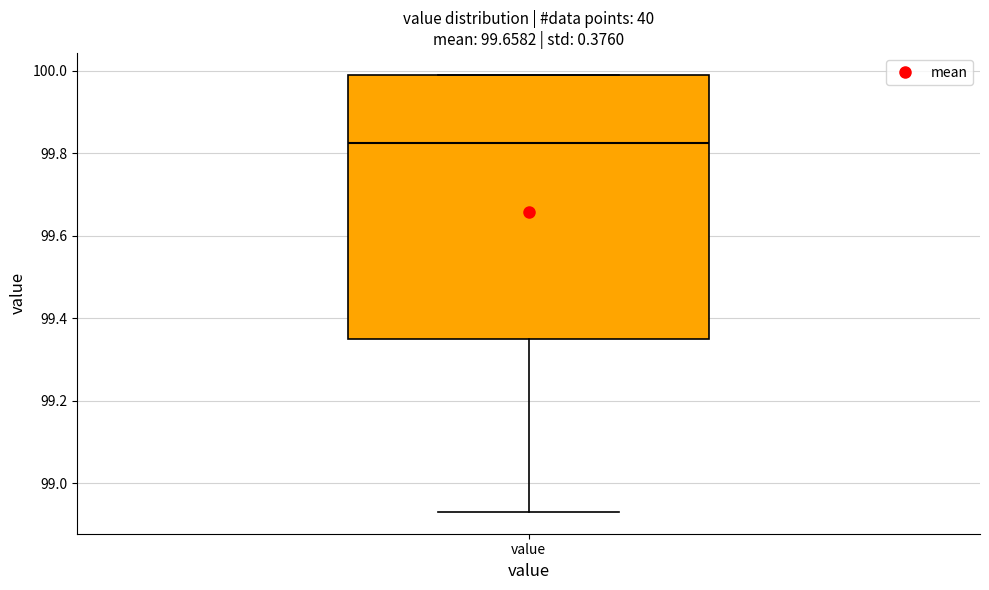

Where is the lower edge of the box for value on the y-axis? The values are not printed on the chart, so give them approximately, as read against the axis.

99.36